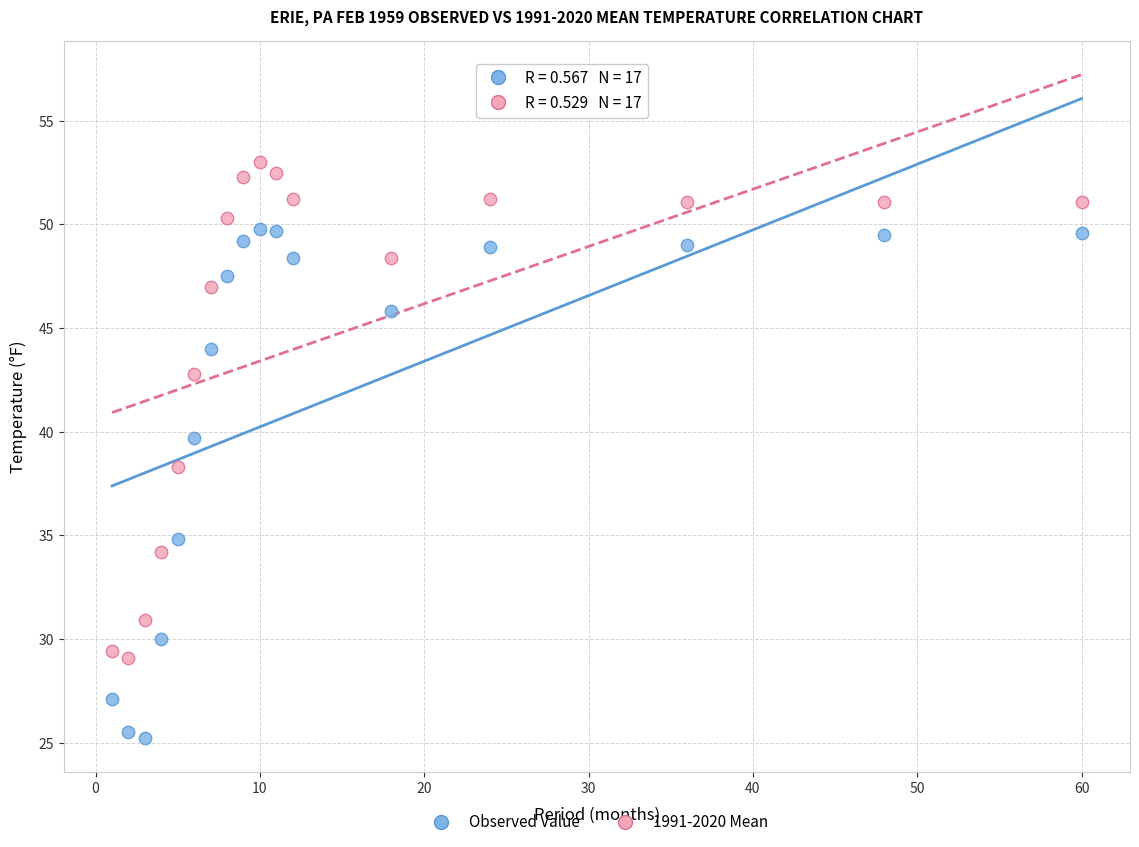

Across all data points, what is the range of Y values (max minus min)?

27.8